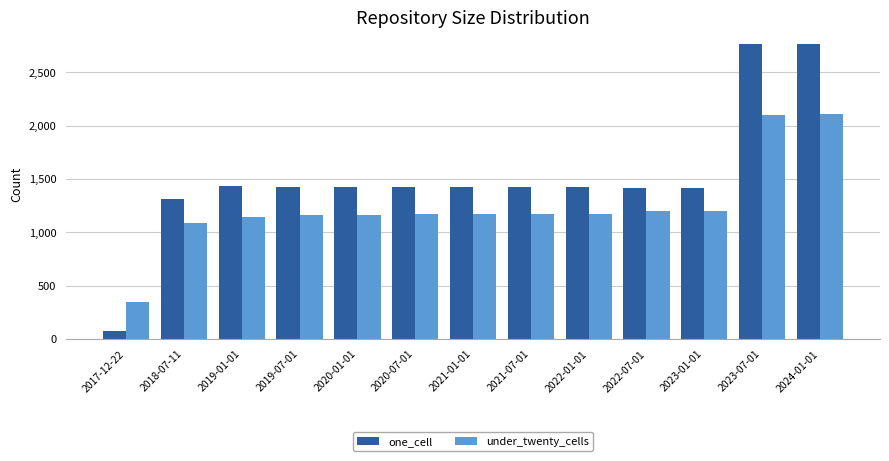

At how many categories does at least one series exceed 969?

12